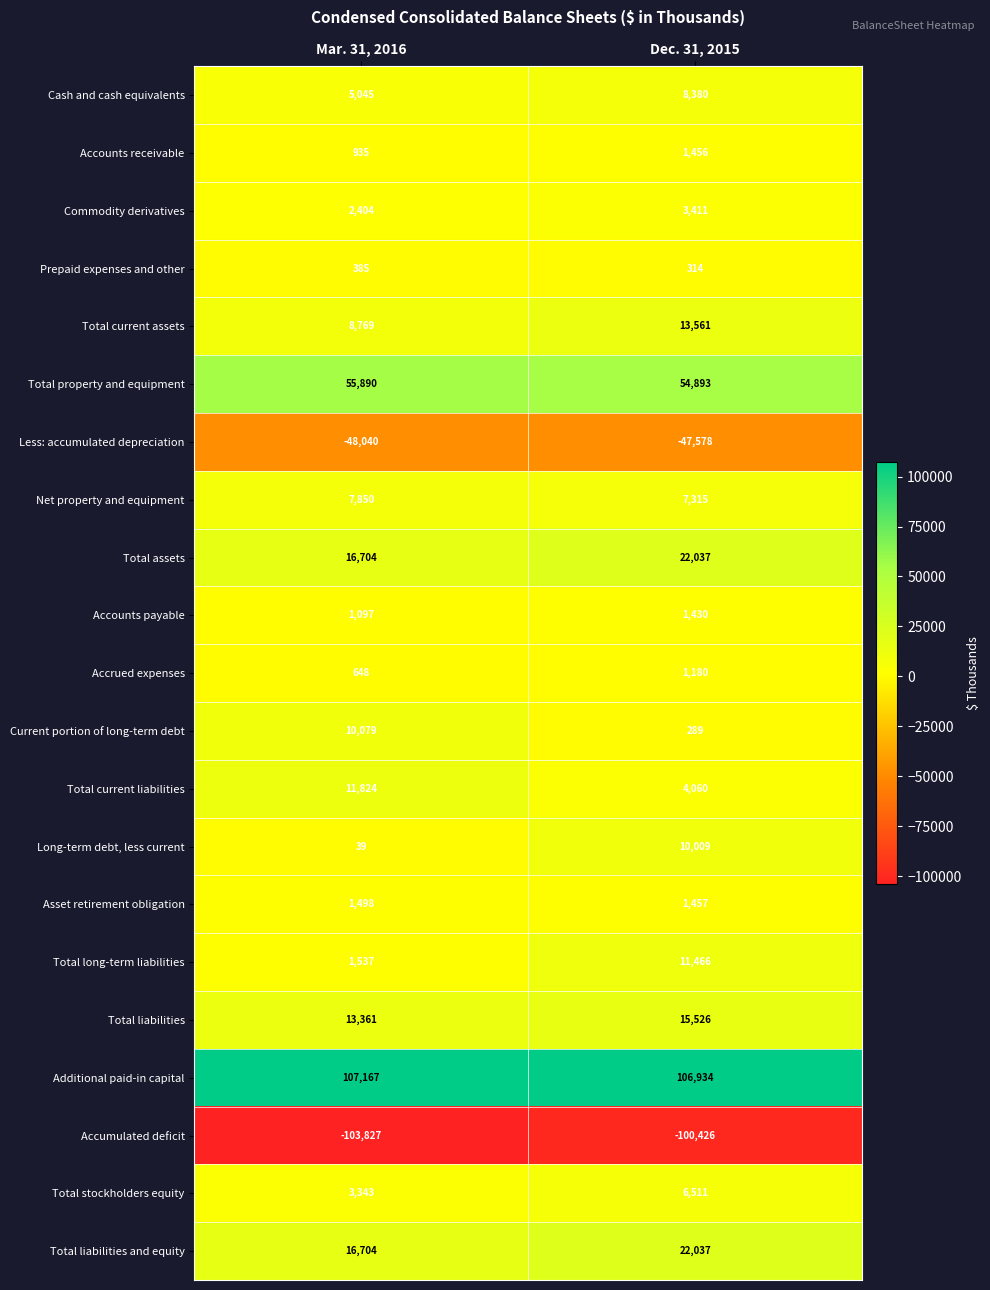

How many series are shown in this chart?

21